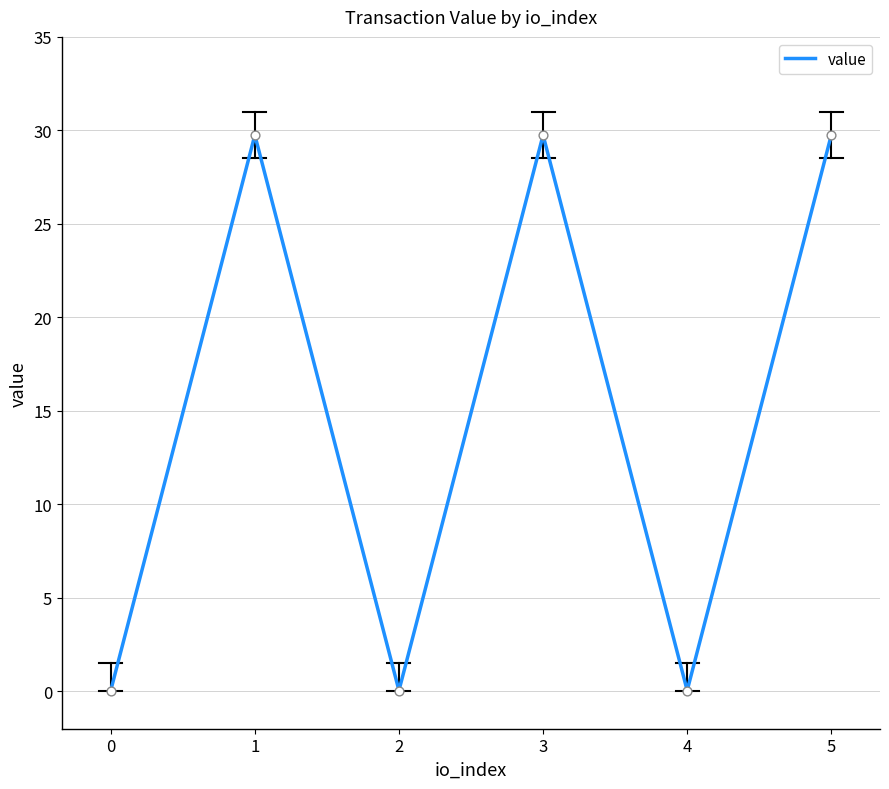

Approximately how many times larger is the value at 5 compared to 3?

1.0